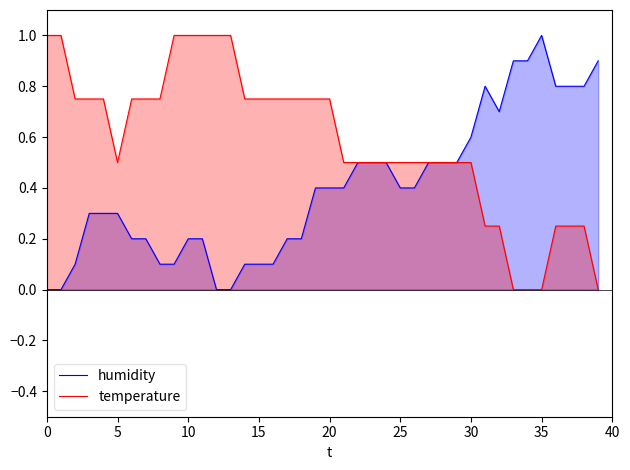

What is the sum of the humidity values at 27 and 32?

1.2